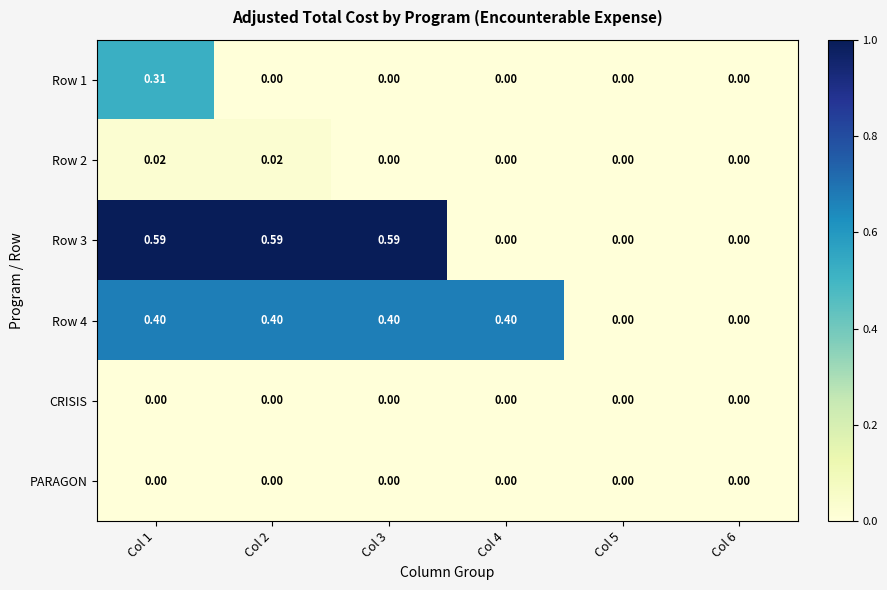

Rank the series at Col 6 from lowest to highest value.

Row 1, Row 2, Row 3, Row 4, CRISIS, PARAGON